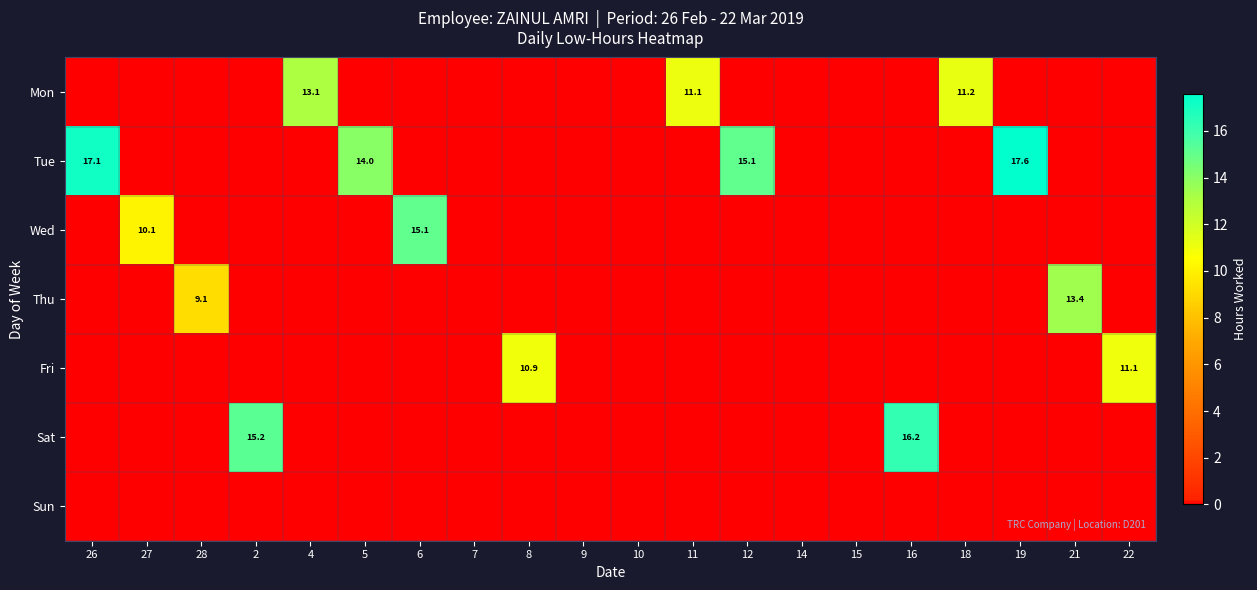

How many positive values does the Mon series have?

3